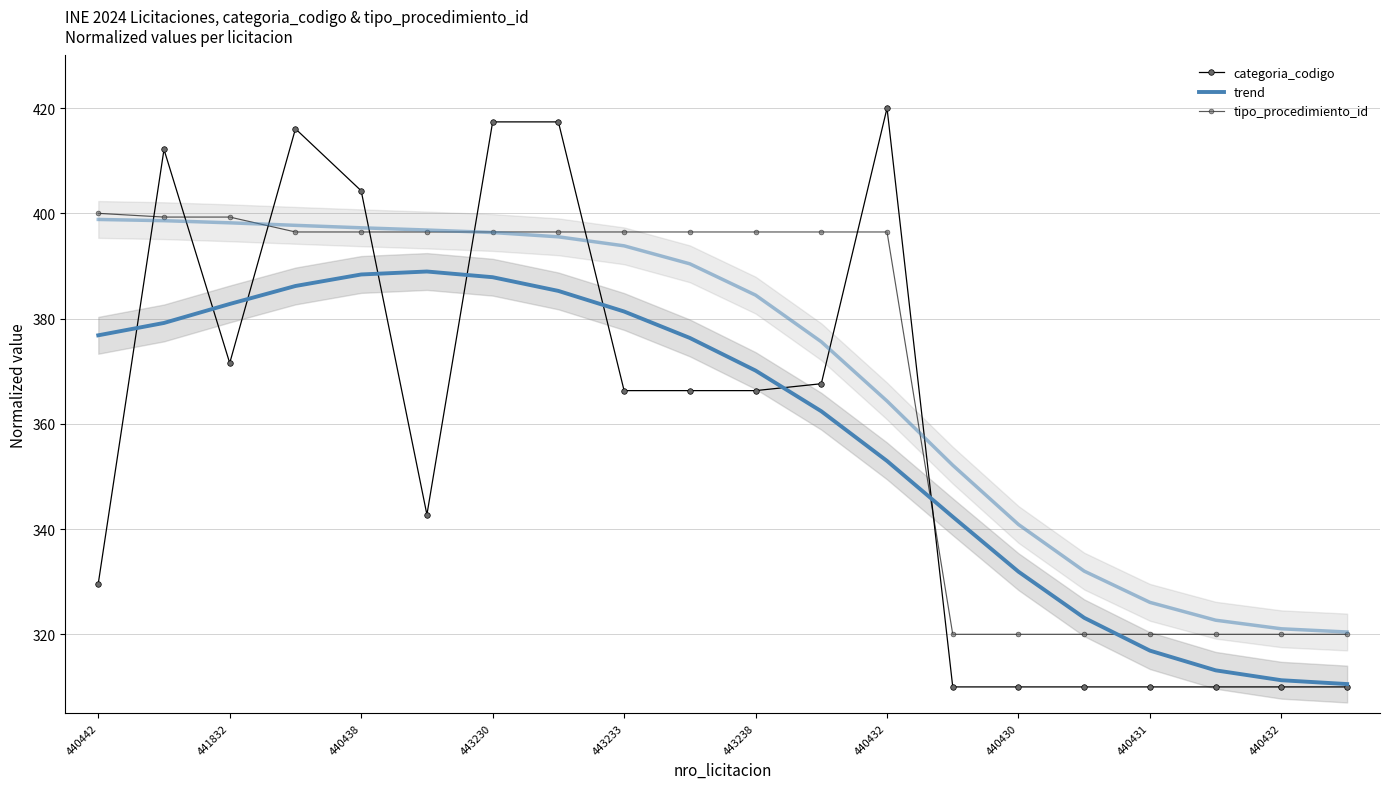

At which label is tipo_procedimiento_id closest to 360?

443230